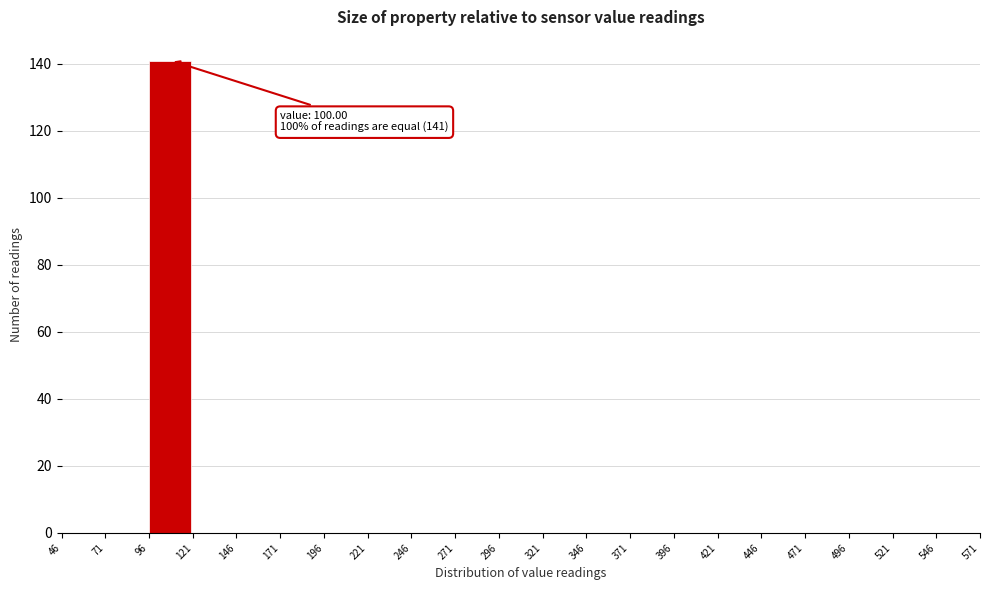

Which range on the x-axis has the tallest bar?

96 to 121